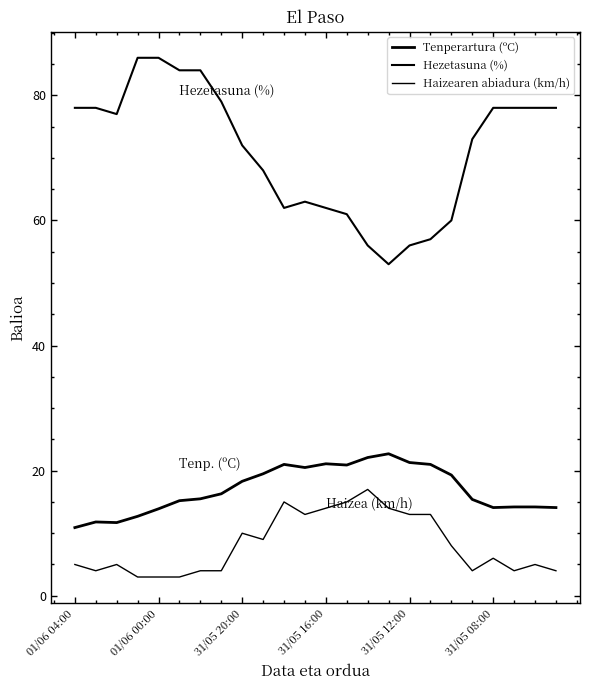

True or false: Tenperartura (ºC) and Hezetasuna (%) intersect in this chart.

False